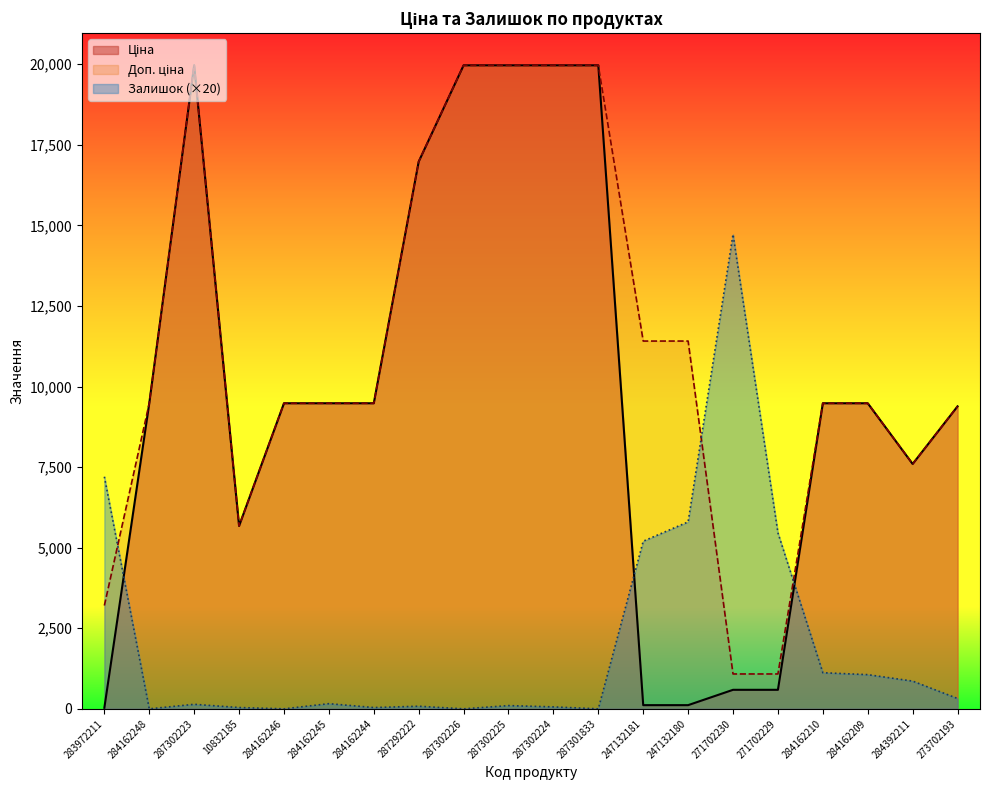

What is the average value of the Ціна series?

9888.6